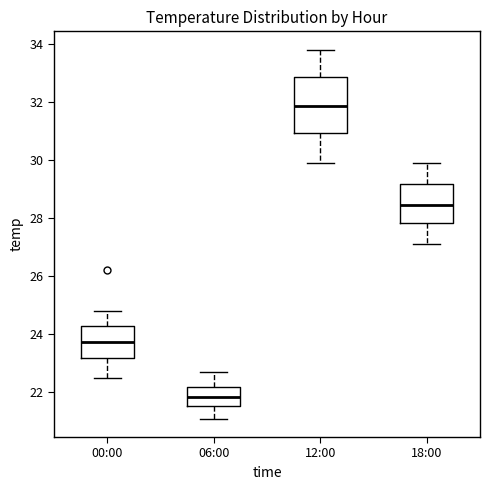

Which box's median line is the highest?

12:00